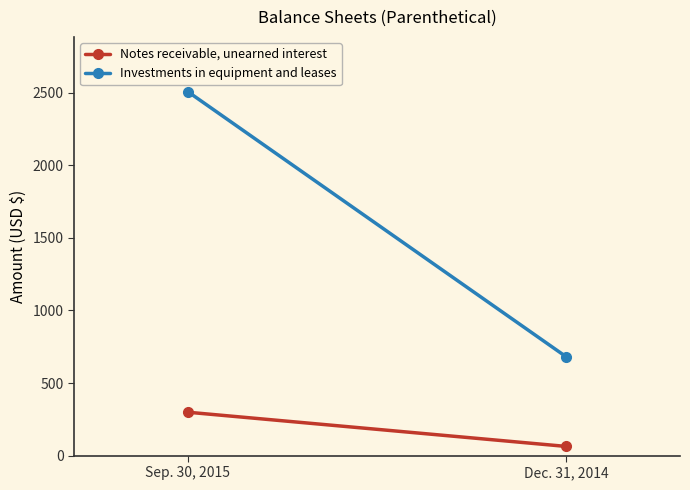

What is the label of the 2nd point from the right?

Sep. 30, 2015